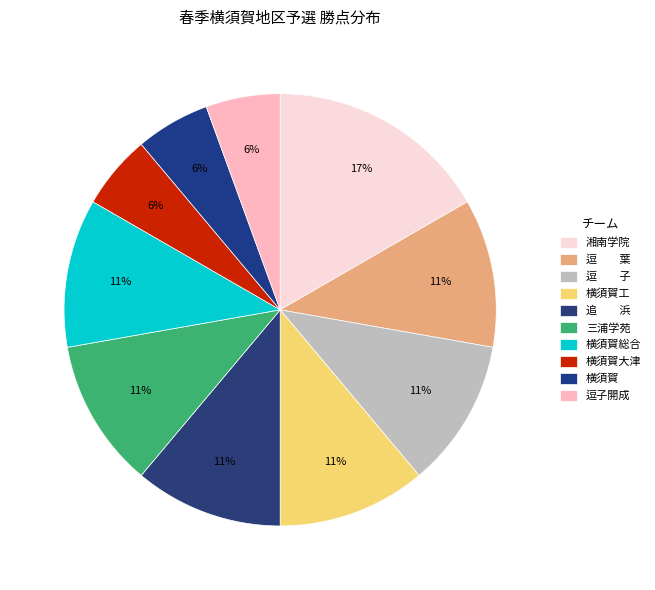

How many slices are in this pie chart?

10